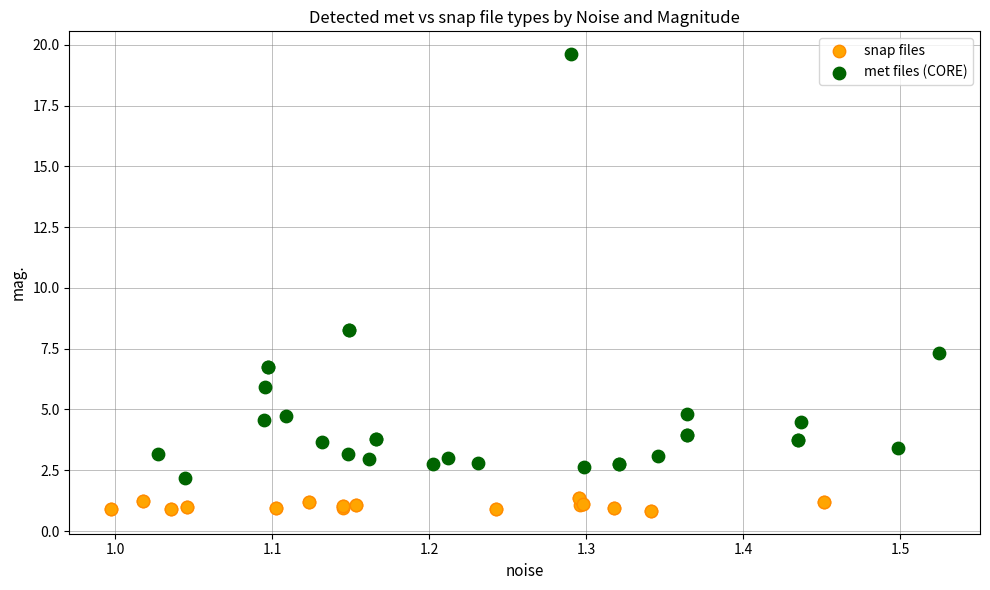

Which series reaches the maximum Y coordinate?

met files (CORE)